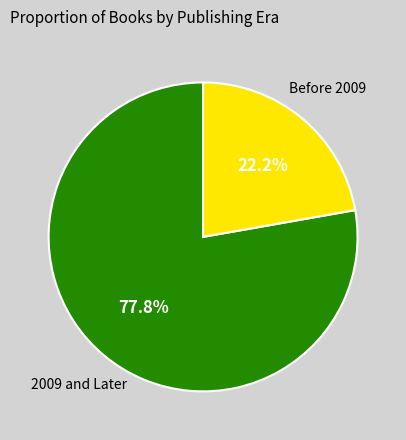

To the nearest percent, what is the difference between the largest and smallest slice percentages?

56%